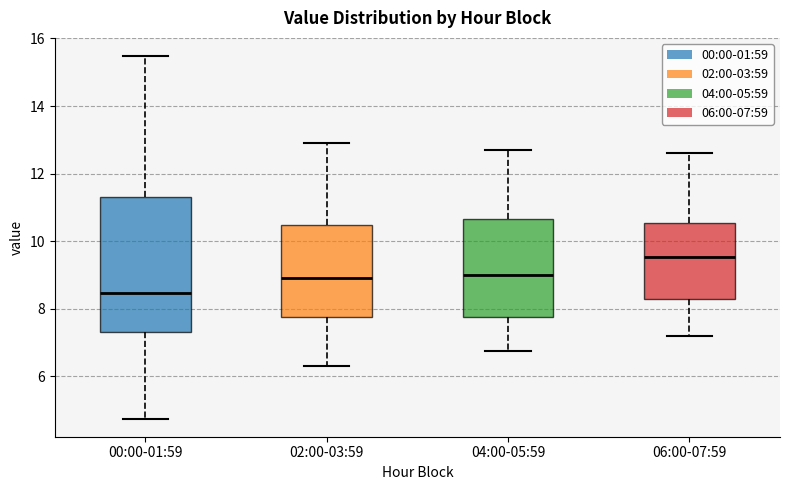

Reading left to right, transcribe this box plot: for each box, give where its median line is, the range the box spans, and where its two whiskers end, as read against the y-axis. The values are not printed on the chart, so give them approximately, as read against the axis.

00:00-01:59: median 8.4, box 7.4 to 11.2, whiskers 4.8 to 15.4
02:00-03:59: median 9.0, box 7.8 to 10.4, whiskers 6.4 to 13.0
04:00-05:59: median 9.0, box 7.8 to 10.6, whiskers 6.8 to 12.8
06:00-07:59: median 9.6, box 8.2 to 10.6, whiskers 7.2 to 12.6